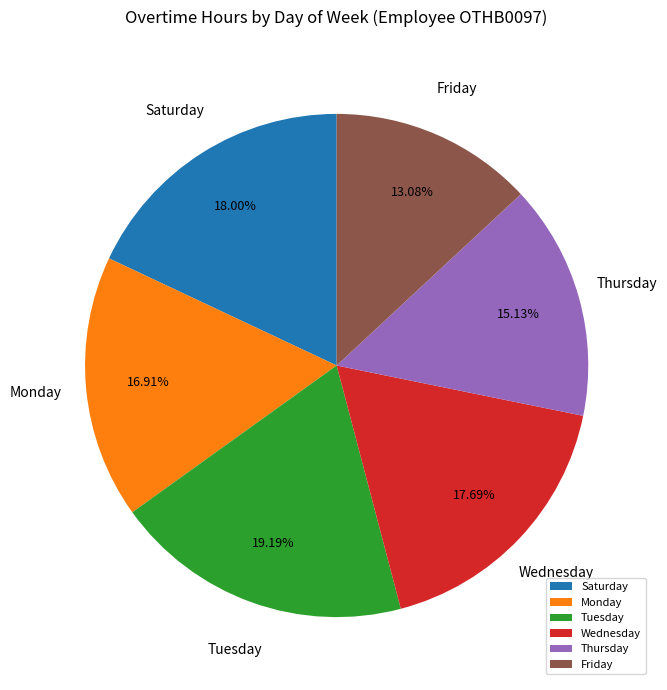

Which slice is the largest?

Tuesday